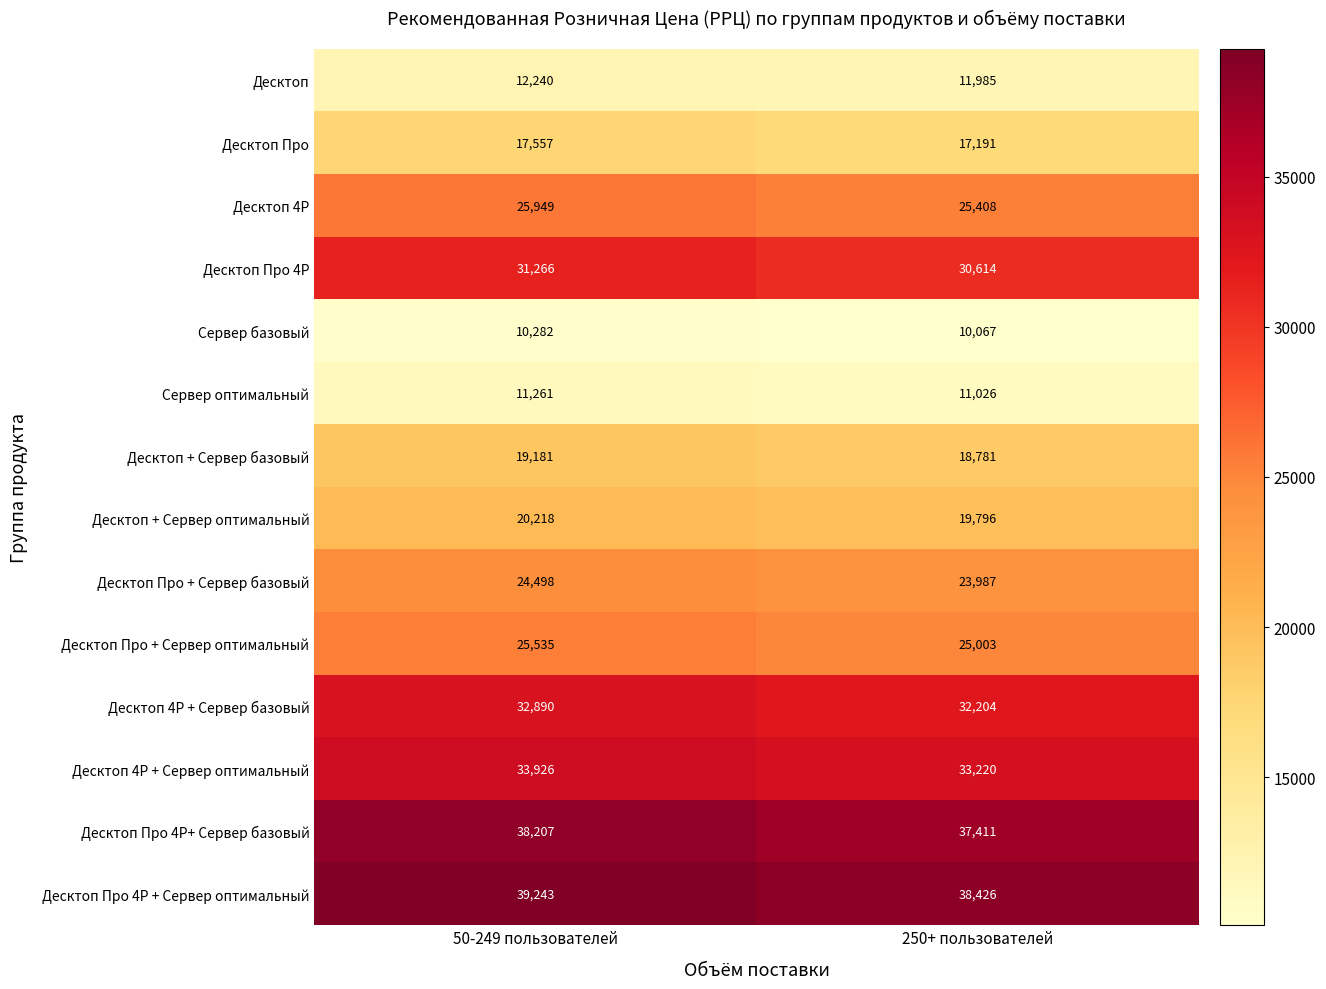

What is the sum of the Десктоп Про values at 50-249 пользователей and 250+ пользователей?

34748